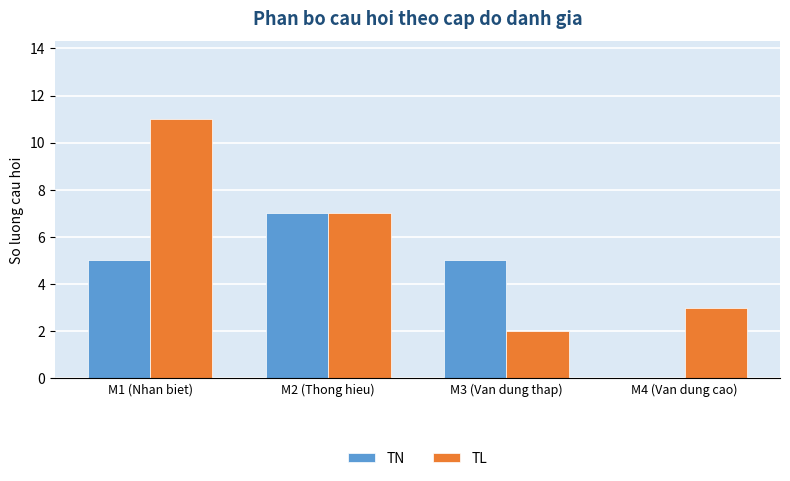

True or false: TL has a value of 7 at M2 (Thong hieu).

True